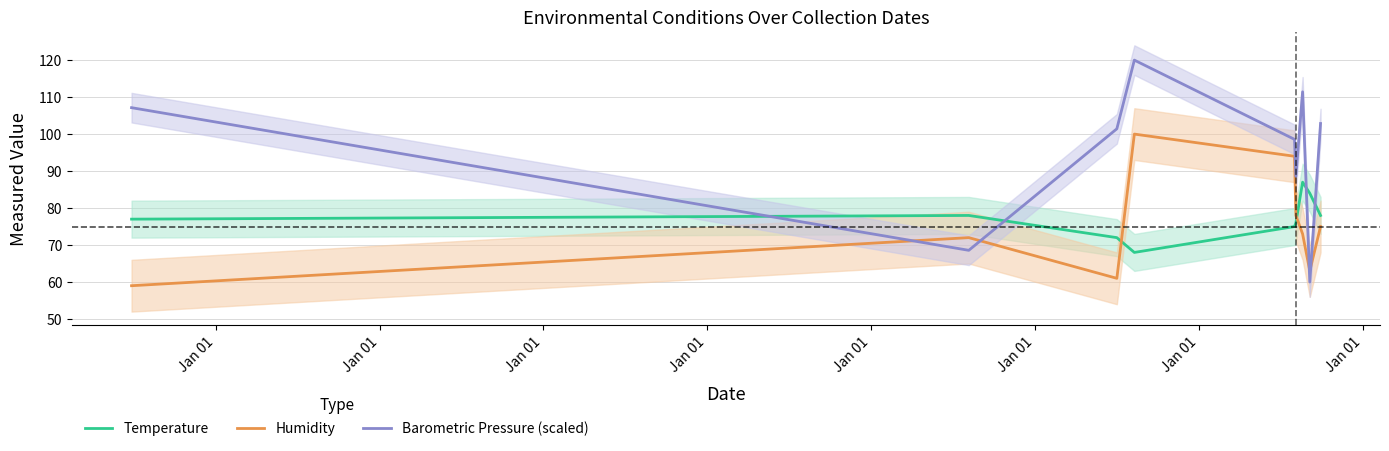

At Jan 01, list the series in order from smallest to largest.

Humidity, Temperature, Barometric Pressure (scaled)